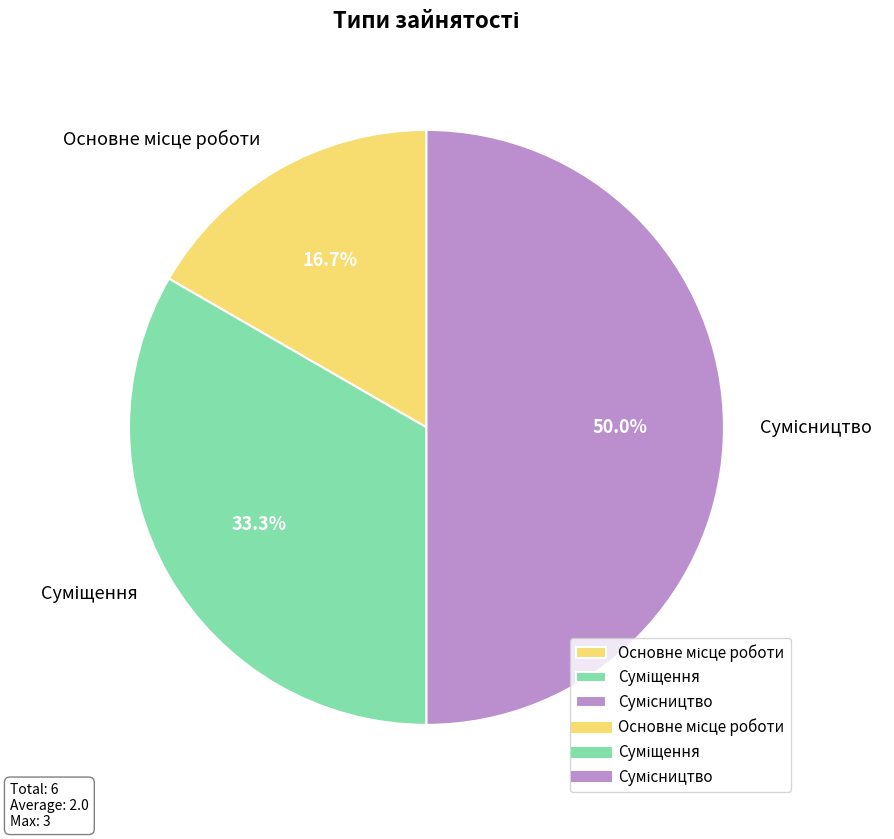

True or false: Суміщення accounts for 27% of the total.

False